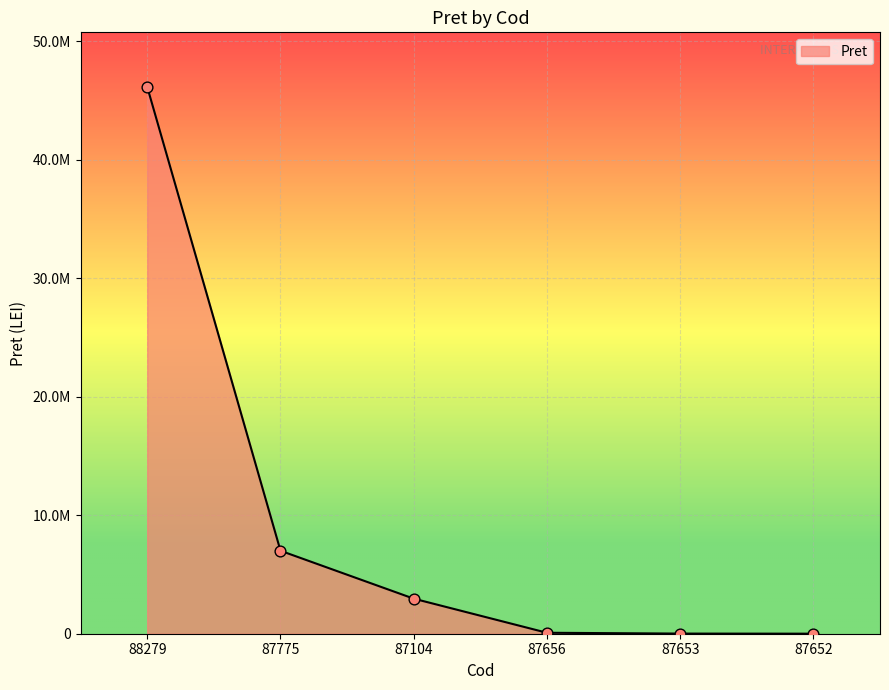

Does the chart have visible grid lines?

Yes